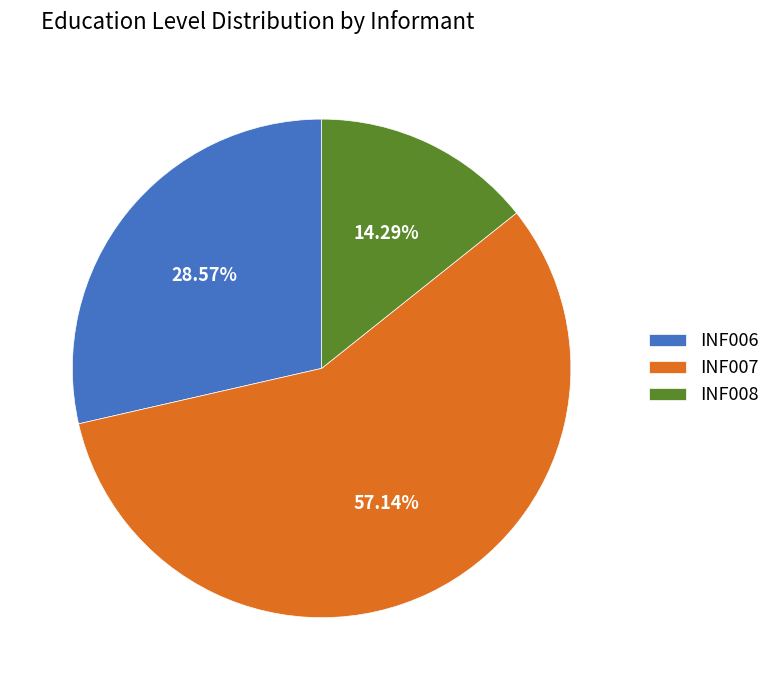

To the nearest percent, what is the combined percentage of INF008 and INF007?

71%